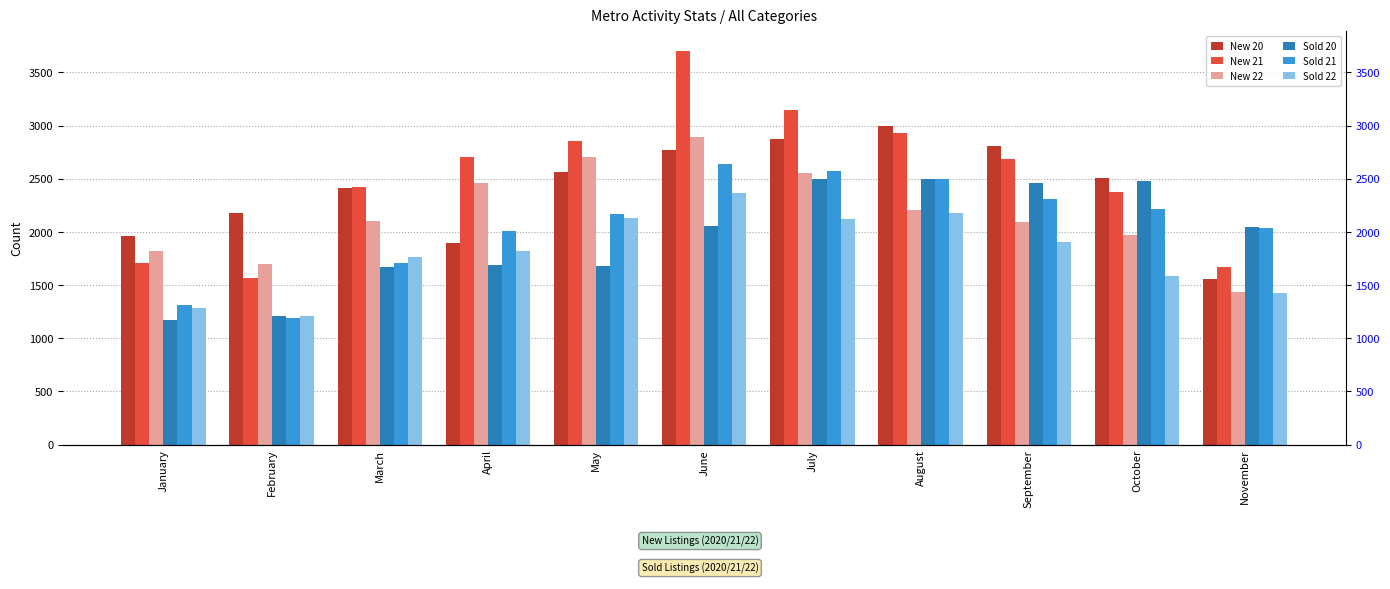

Which category has the highest value across all series?

June